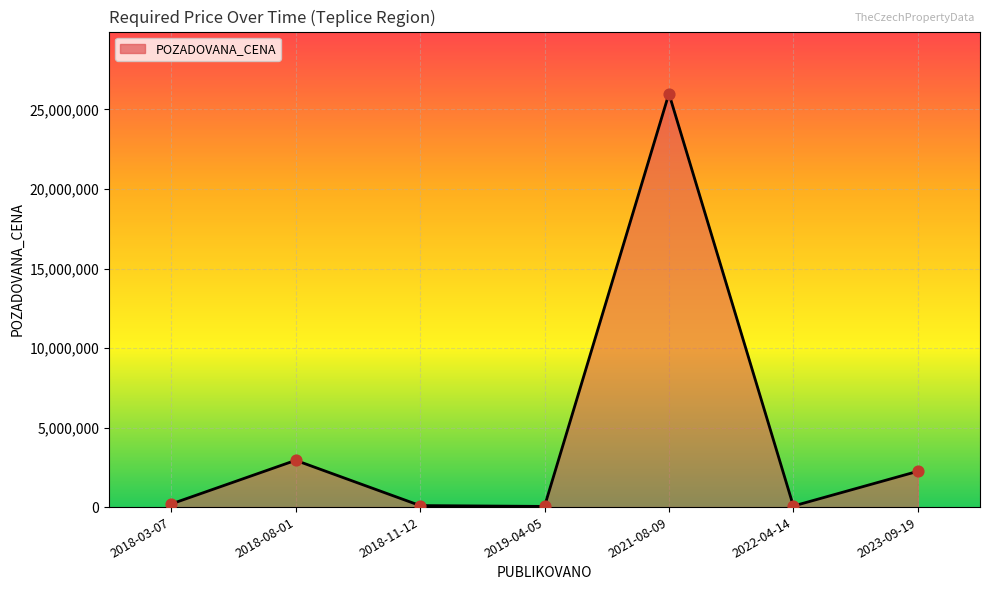

Which has a higher value, 2018-08-01 or 2023-09-19?

2018-08-01